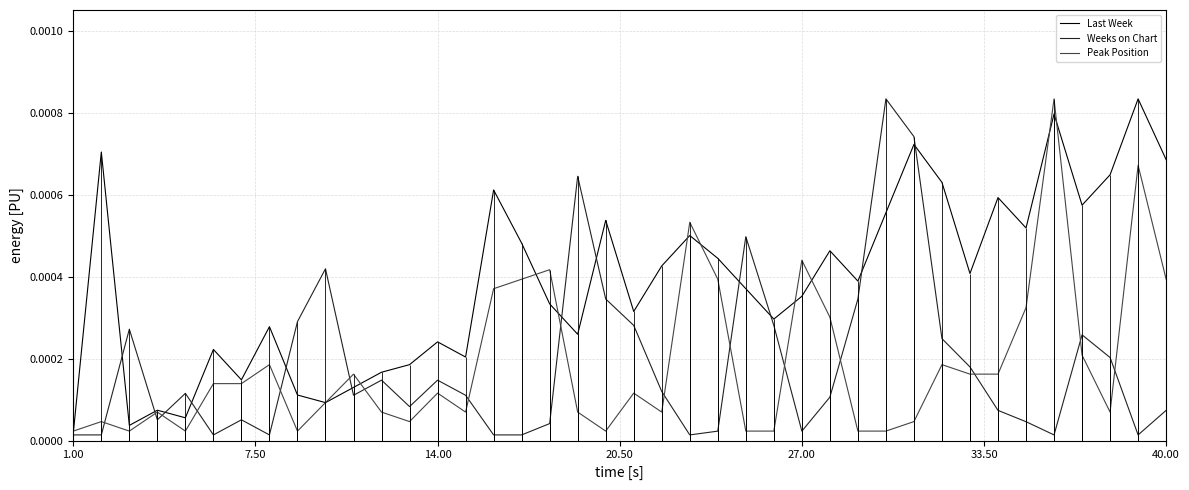

True or false: Last Week has more than 2 points higher than both neighbors.

True